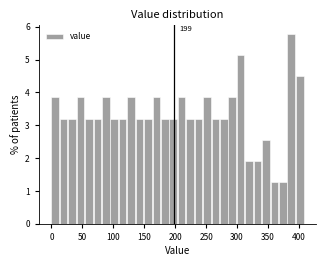

Around what value on the x-axis is the tallest bar? Give the approximate position of its centre, as read against the axis.

390